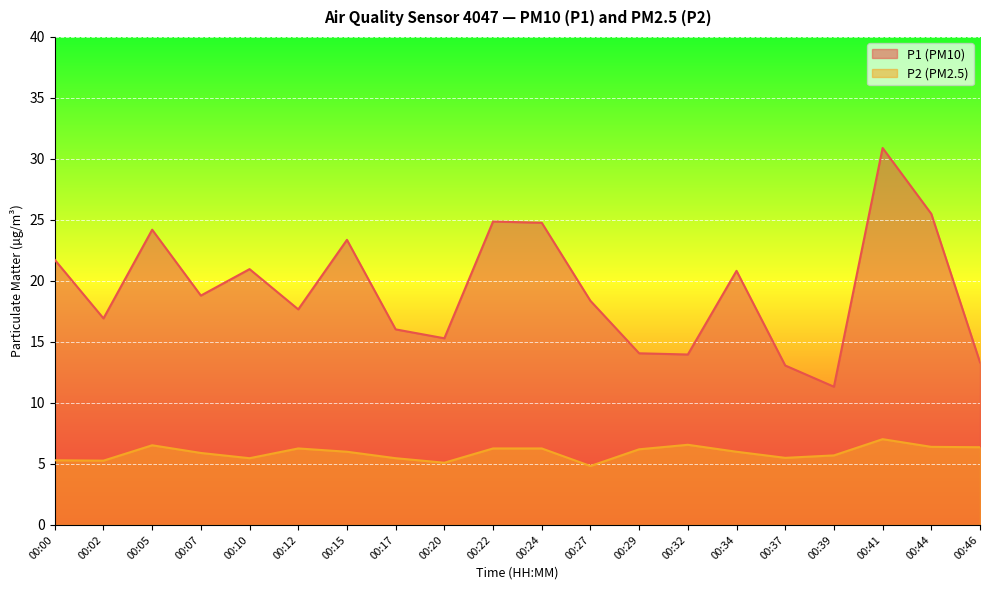

In P1, how many points are higher than both neighbors (excluding endpoints)?

6